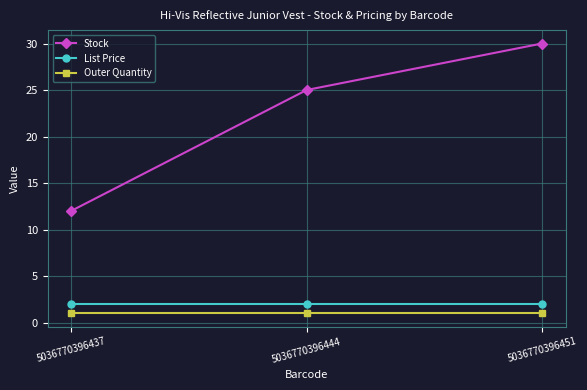

Rank the categories by Stock value from highest to lowest.

5036770396451, 5036770396444, 5036770396437